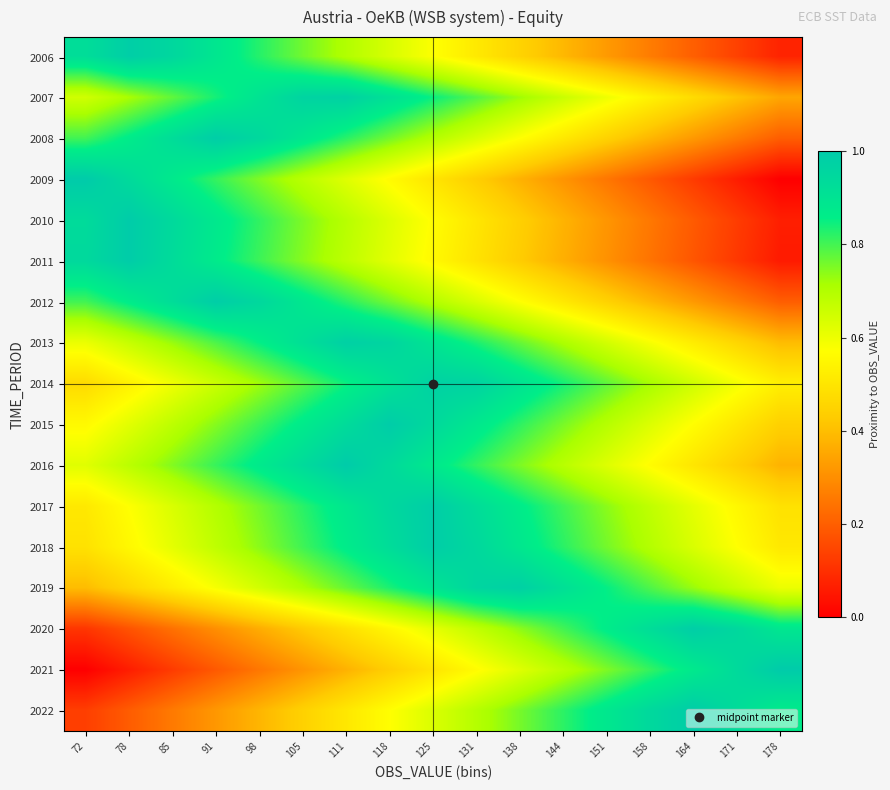

Reading left to right, extract all data points from this chart.

2006: 72=0.9	78=1.0	85=1.0	91=0.9	98=0.8	105=0.8	111=0.7	118=0.6	125=0.6	131=0.5	138=0.5	144=0.4	151=0.3	158=0.3	164=0.2	171=0.1	178=0.1
2007: 72=0.7	78=0.7	85=0.8	91=0.8	98=0.9	105=1.0	111=1.0	118=0.9	125=0.8	131=0.8	138=0.7	144=0.7	151=0.6	158=0.5	164=0.5	171=0.4	178=0.3
2008: 72=0.8	78=0.9	85=0.9	91=1.0	98=0.9	105=0.9	111=0.8	118=0.8	125=0.7	131=0.6	138=0.6	144=0.5	151=0.4	158=0.4	164=0.3	171=0.3	178=0.2
2009: 72=1.0	78=0.9	85=0.9	91=0.8	98=0.8	105=0.7	111=0.6	118=0.6	125=0.5	131=0.4	138=0.4	144=0.3	151=0.2	158=0.2	164=0.1	171=0.1	178=0.0
2010: 72=0.9	78=1.0	85=0.9	91=0.9	98=0.8	105=0.8	111=0.7	118=0.6	125=0.6	131=0.5	138=0.4	144=0.4	151=0.3	158=0.3	164=0.2	171=0.1	178=0.1
2011: 72=0.9	78=1.0	85=0.9	91=0.9	98=0.8	105=0.7	111=0.7	118=0.6	125=0.6	131=0.5	138=0.4	144=0.4	151=0.3	158=0.2	164=0.2	171=0.1	178=0.1
2012: 72=0.8	78=0.9	85=0.9	91=1.0	98=0.9	105=0.9	111=0.8	118=0.8	125=0.7	131=0.6	138=0.6	144=0.5	151=0.4	158=0.4	164=0.3	171=0.3	178=0.2
2013: 72=0.6	78=0.7	85=0.7	91=0.8	98=0.9	105=0.9	111=1.0	118=1.0	125=0.9	131=0.8	138=0.8	144=0.7	151=0.6	158=0.6	164=0.5	171=0.5	178=0.4
2014: 72=0.5	78=0.5	85=0.6	91=0.7	98=0.7	105=0.8	111=0.8	118=0.9	125=1.0	131=1.0	138=0.9	144=0.8	151=0.8	158=0.7	164=0.7	171=0.6	178=0.5
2015: 72=0.6	78=0.6	85=0.7	91=0.7	98=0.8	105=0.9	111=0.9	118=1.0	125=0.9	131=0.9	138=0.8	144=0.8	151=0.7	158=0.6	164=0.6	171=0.5	178=0.4
2016: 72=0.6	78=0.7	85=0.7	91=0.8	98=0.9	105=0.9	111=1.0	118=0.9	125=0.9	131=0.8	138=0.8	144=0.7	151=0.6	158=0.6	164=0.5	171=0.4	178=0.4
2017: 72=0.5	78=0.6	85=0.6	91=0.7	98=0.8	105=0.8	111=0.9	118=0.9	125=1.0	131=0.9	138=0.9	144=0.8	151=0.7	158=0.7	164=0.6	171=0.6	178=0.5
2018: 72=0.5	78=0.6	85=0.6	91=0.7	98=0.7	105=0.8	111=0.9	118=0.9	125=1.0	131=0.9	138=0.9	144=0.8	151=0.8	158=0.7	164=0.6	171=0.6	178=0.5
2019: 72=0.4	78=0.5	85=0.5	91=0.6	98=0.6	105=0.7	111=0.8	118=0.8	125=0.9	131=1.0	138=1.0	144=0.9	151=0.9	158=0.8	164=0.7	171=0.7	178=0.6
2020: 72=0.1	78=0.2	85=0.2	91=0.3	98=0.4	105=0.4	111=0.5	118=0.6	125=0.6	131=0.7	138=0.7	144=0.8	151=0.9	158=0.9	164=1.0	171=0.9	178=0.9
2021: 72=0.0	78=0.1	85=0.1	91=0.2	98=0.2	105=0.3	111=0.4	118=0.4	125=0.5	131=0.6	138=0.6	144=0.7	151=0.8	158=0.8	164=0.9	171=0.9	178=1.0
2022: 72=0.1	78=0.2	85=0.3	91=0.3	98=0.4	105=0.4	111=0.5	118=0.6	125=0.6	131=0.7	138=0.8	144=0.8	151=0.9	158=0.9	164=1.0	171=0.9	178=0.9